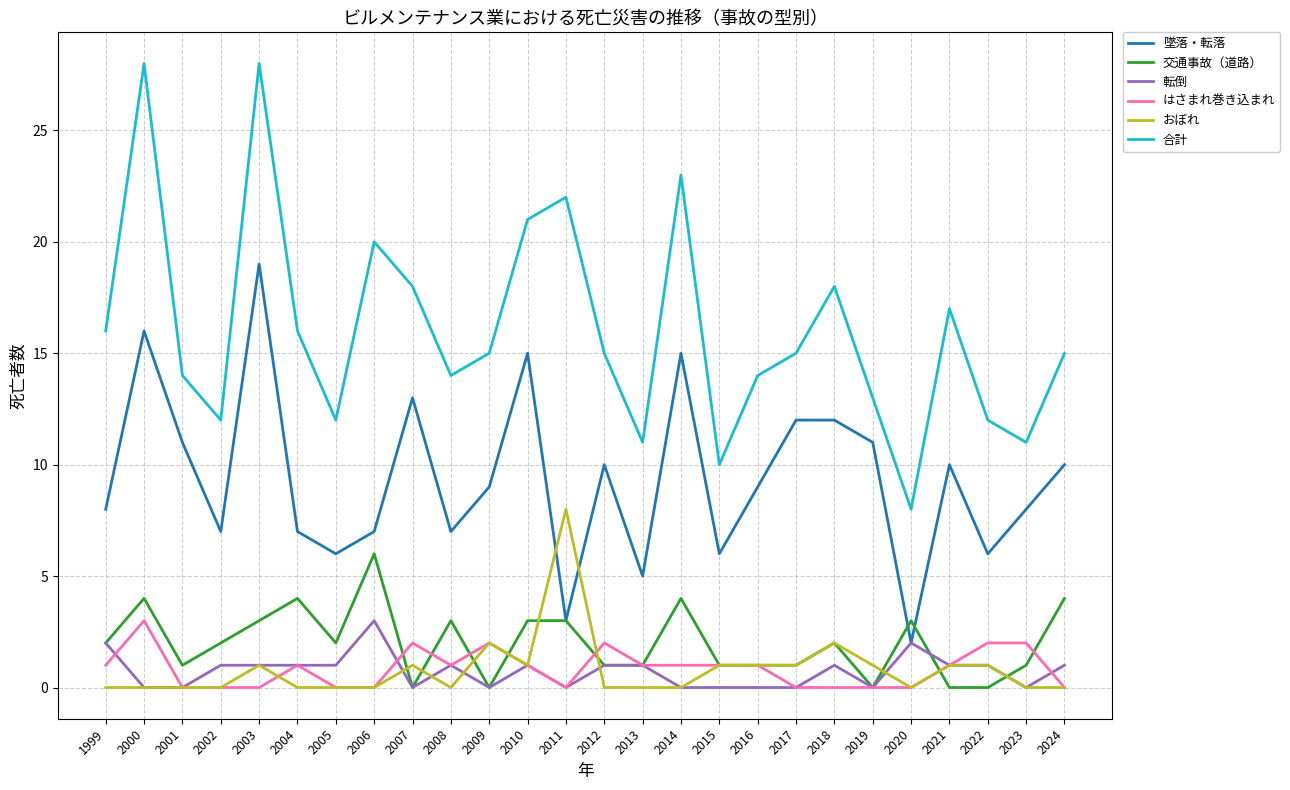

Count the number of categories in the chart.

26